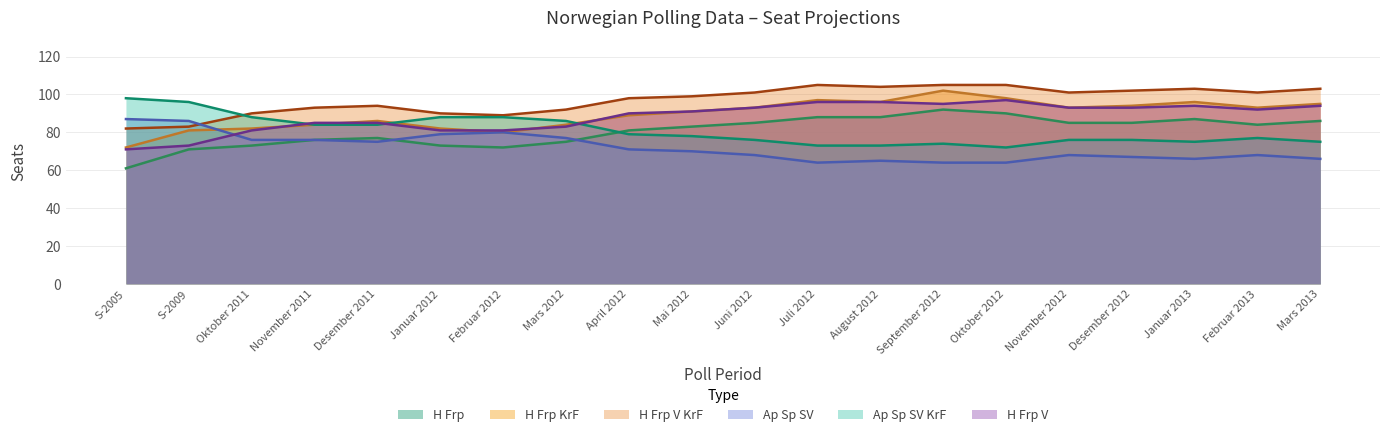

True or false: Ap Sp SV KrF has a value of 42 at Januar 2013.

False